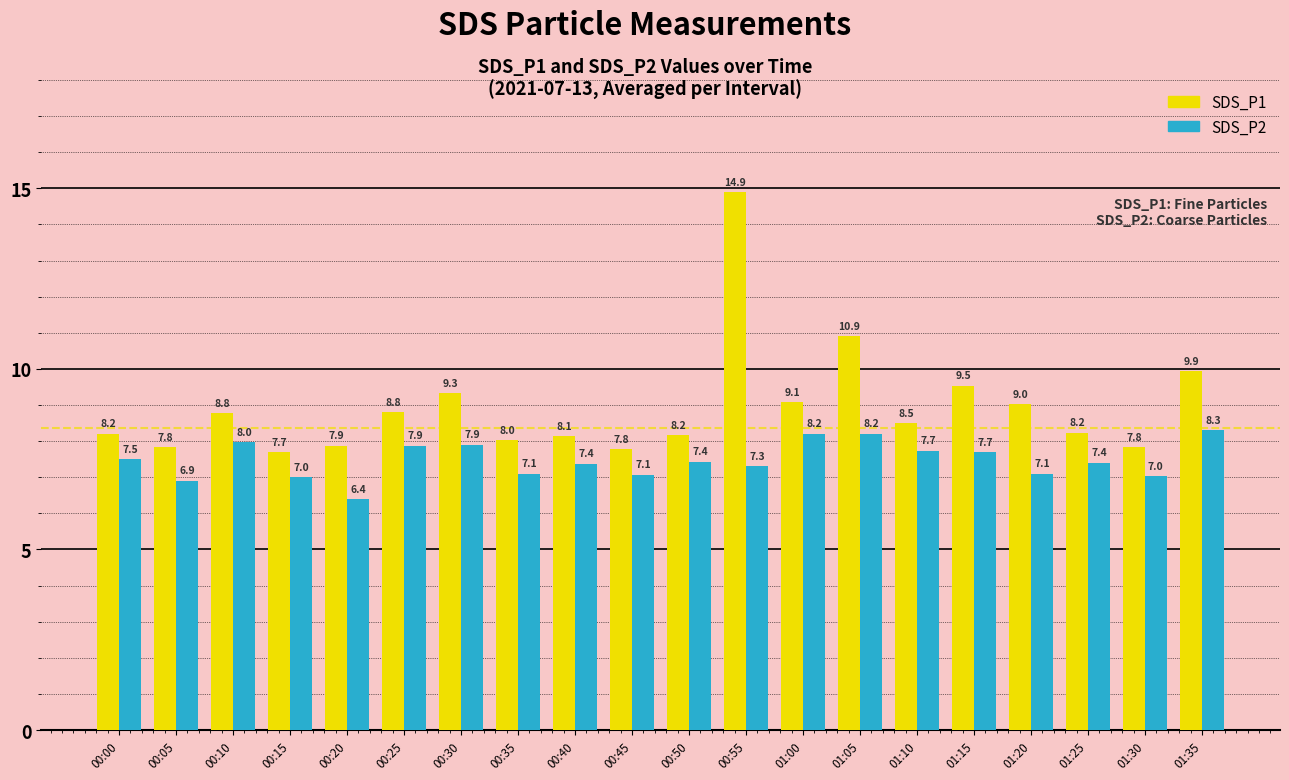

What is the difference between the second highest and minimum values in the SDS_P1 series?

3.2